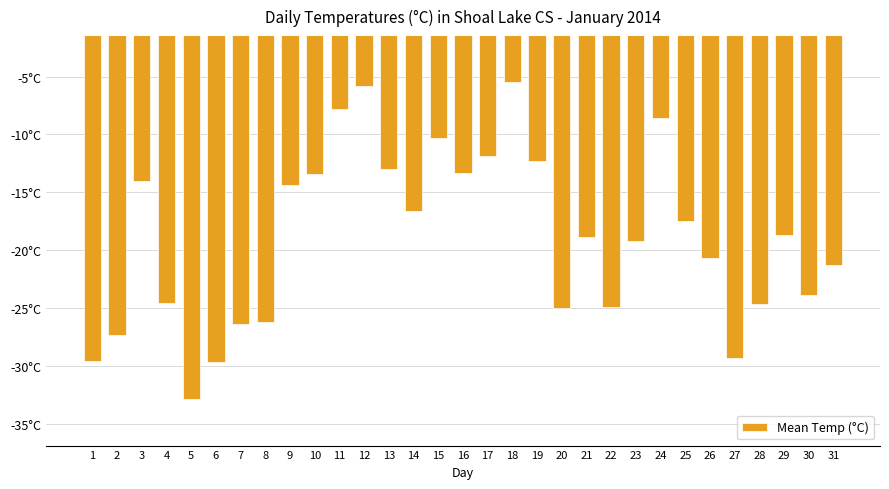

Are the bars horizontal?

No